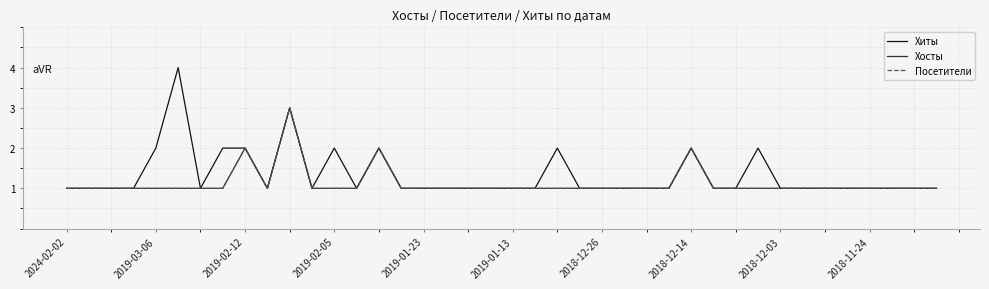

True or false: Хиты has more than 0 interior local peaks.

True